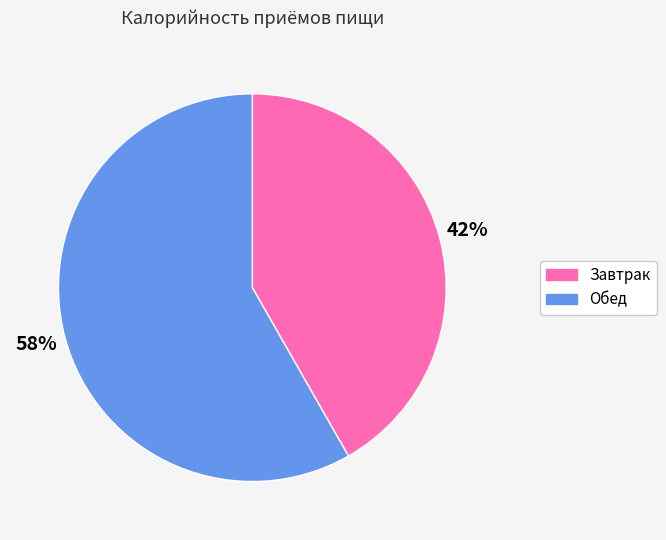

Is the sum of Обед and Завтрак greater than half?

Yes